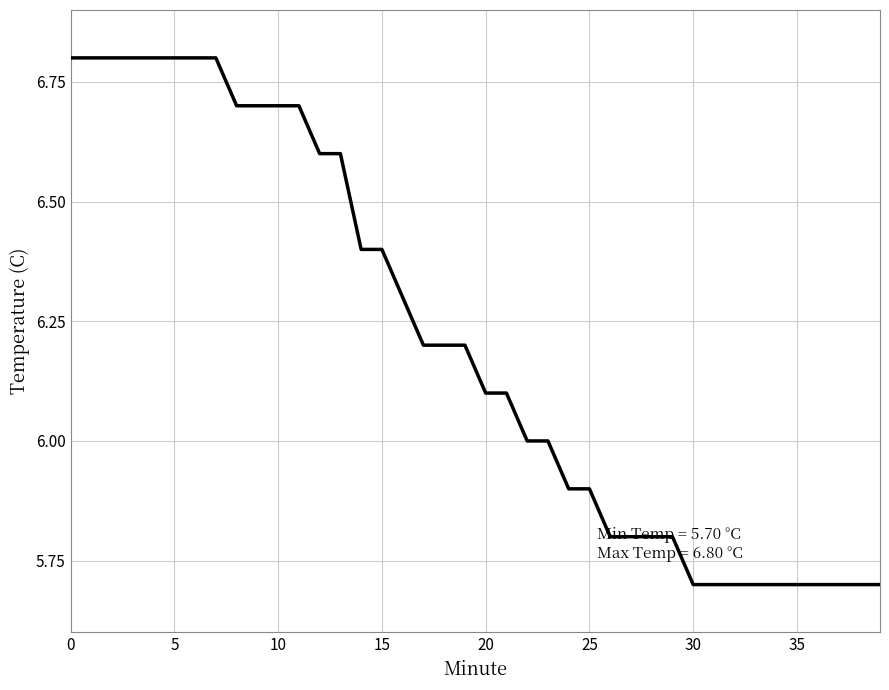

What is the difference between the maximum and minimum values?

1.1